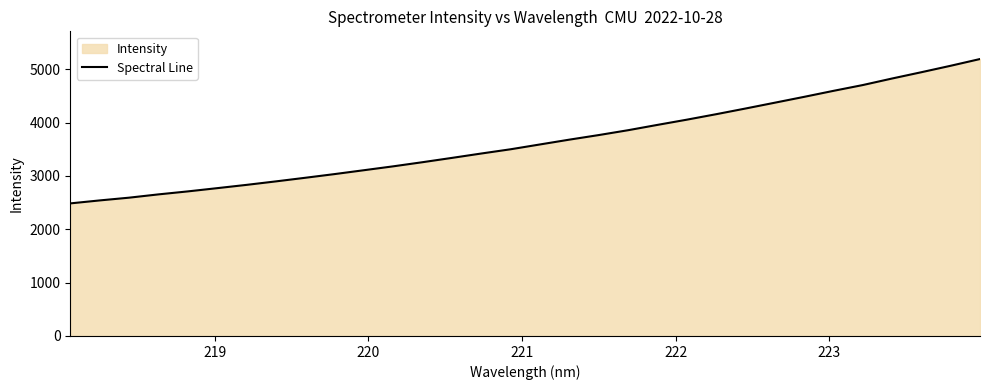

What is the value of the 11th point from the left?

3106.9